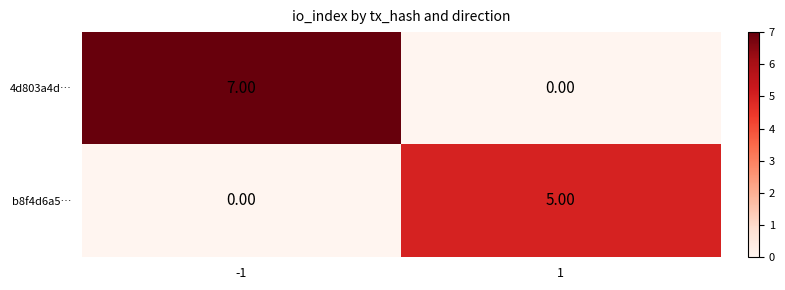

Which series changed the most between -1 and 1?

4d803a4d…